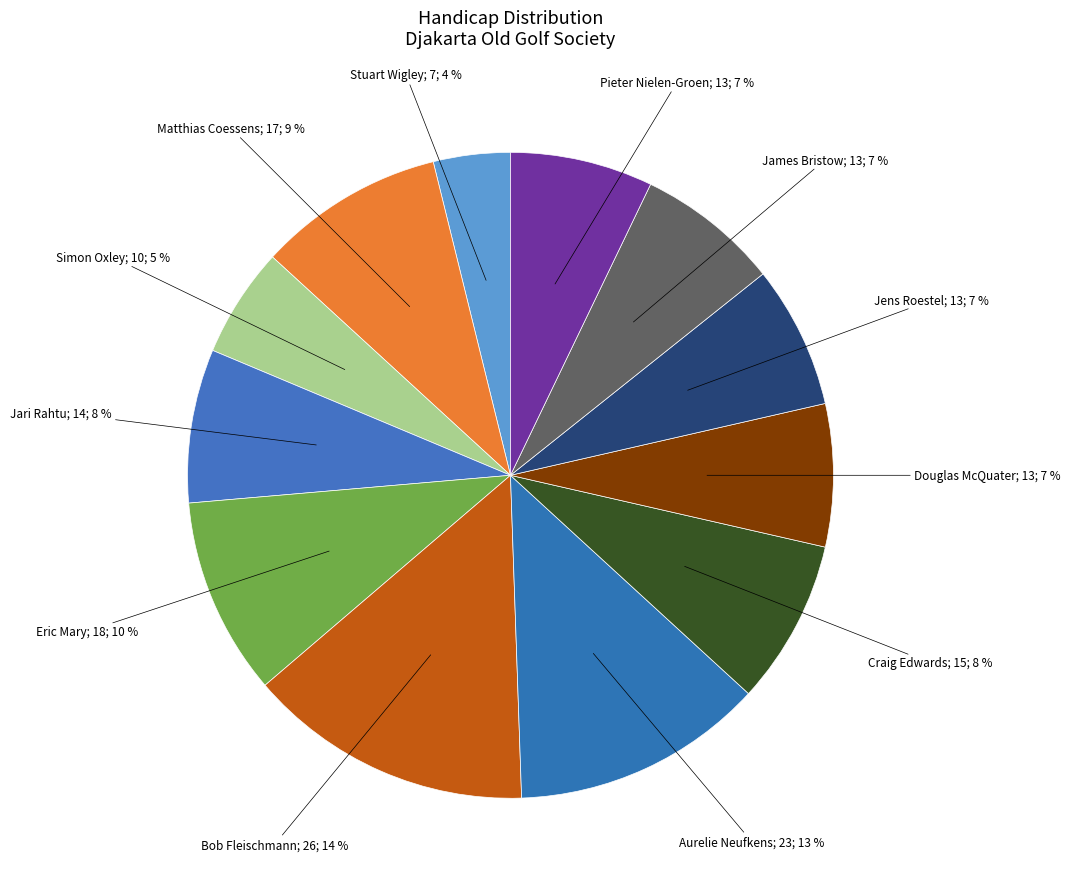

Count the number of slices in the pie.

12